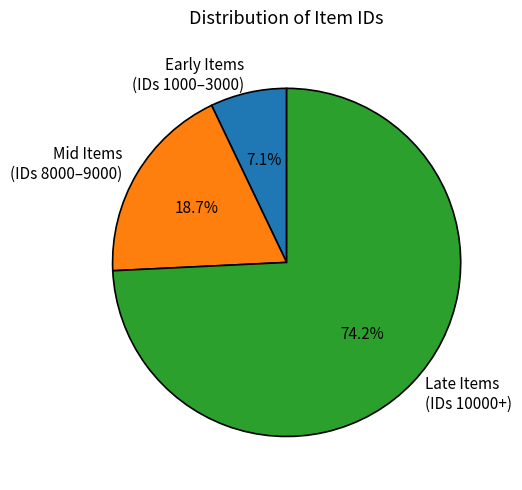

Does Late Items (IDs 10000+) account for over 50% of the chart?

Yes